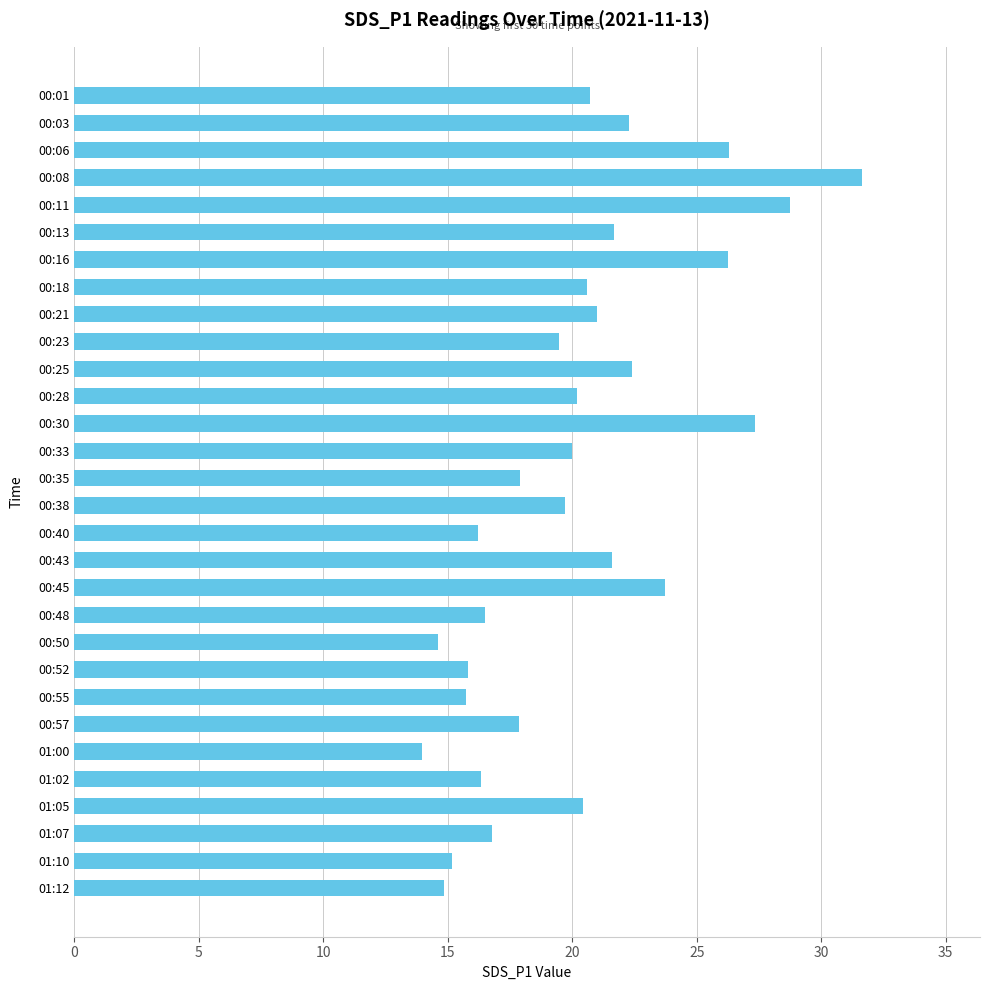

What value does the data have at 00:38?

19.7